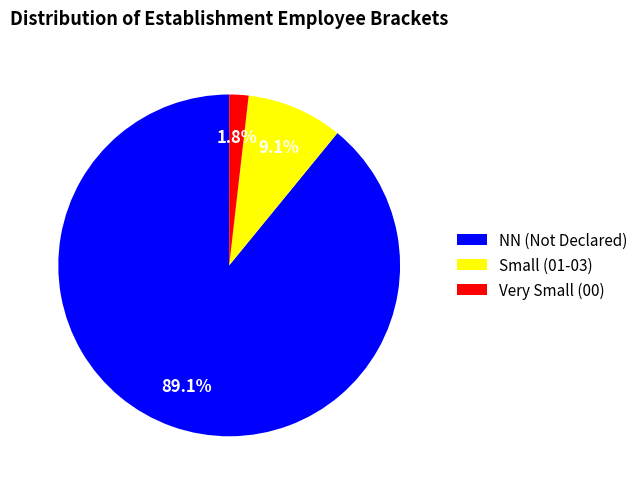

How many segments does this pie chart have?

3